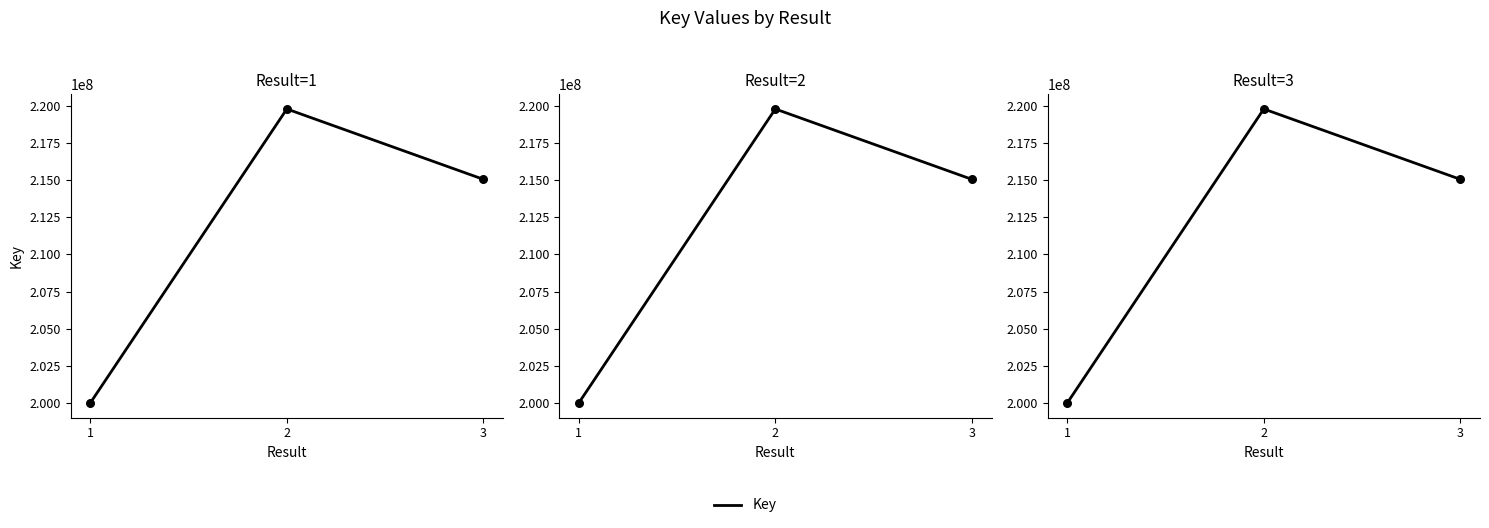

What is the change in value from 1 to 3?

+15030594